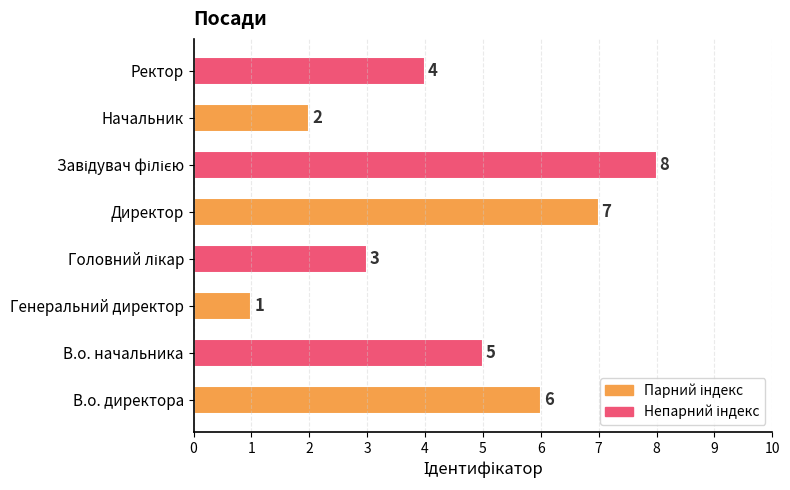

What is the difference between the maximum and minimum values?

7